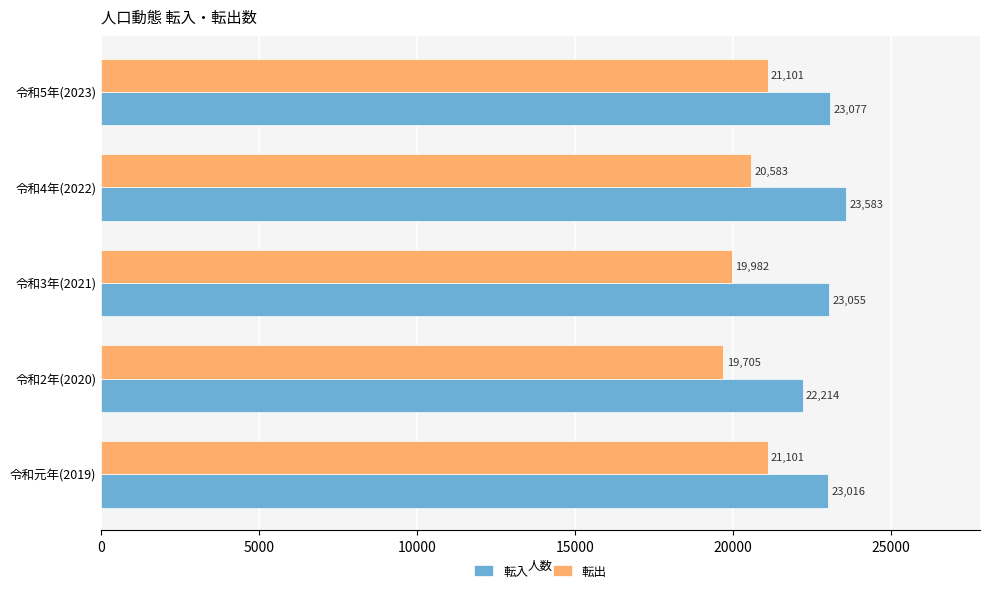

Which series has the largest range (max minus min)?

転出